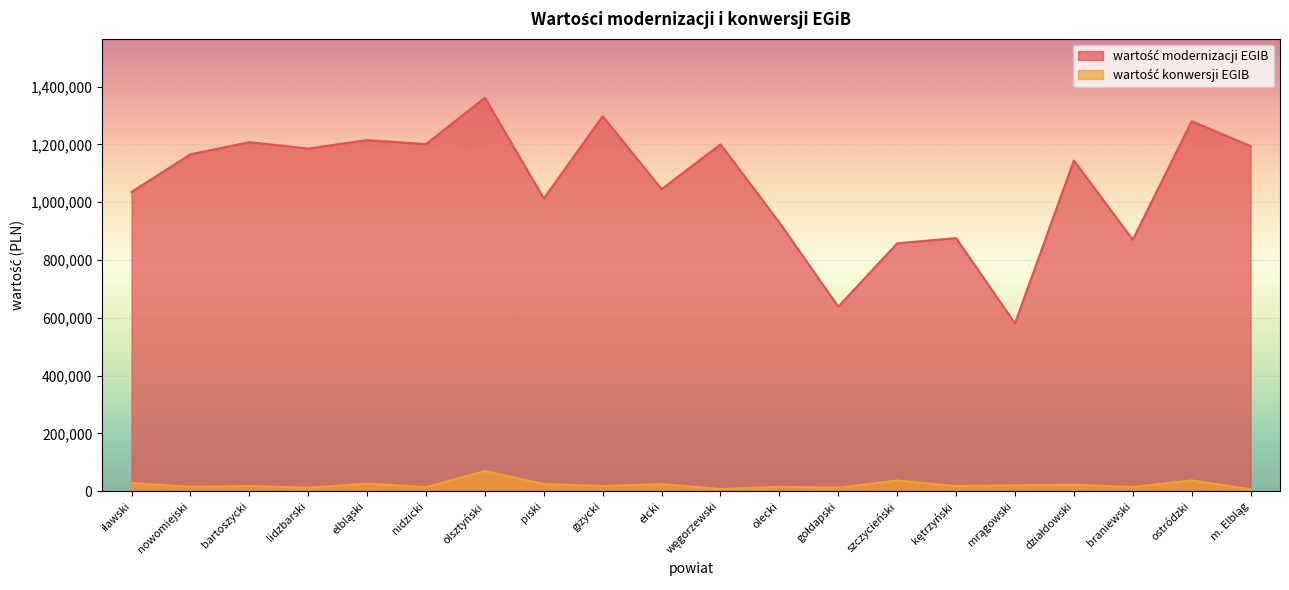

How many categories are shown in the chart?

20